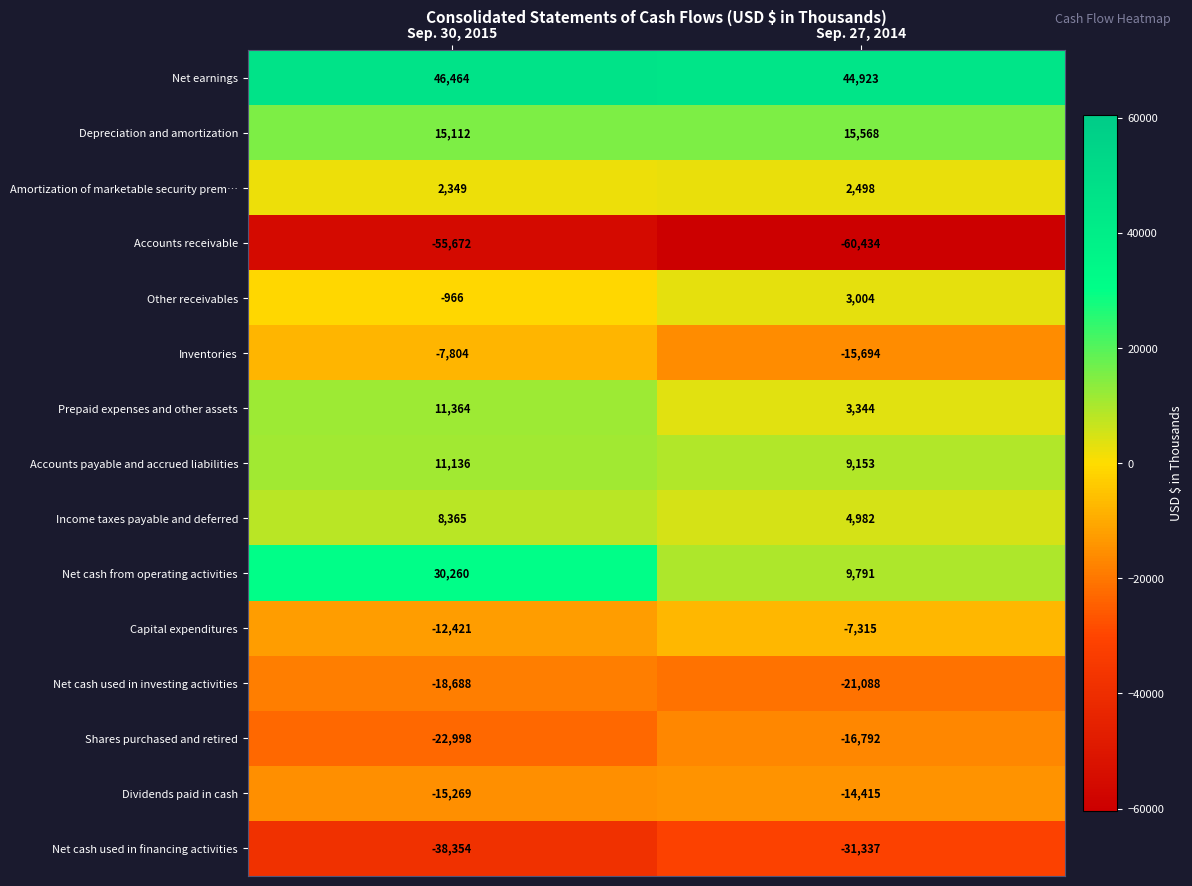

What is the maximum value shown in the chart?

46464